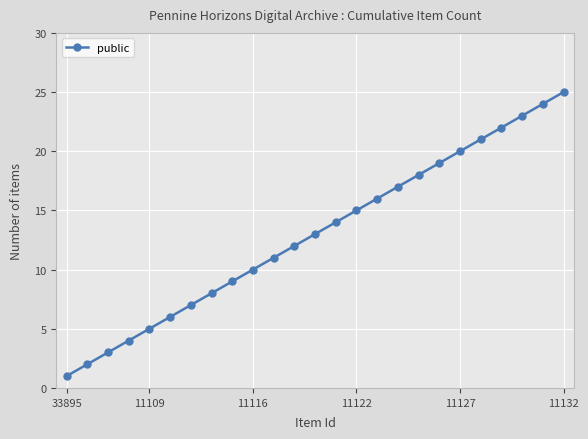

What is the minimum value shown in the chart?

1